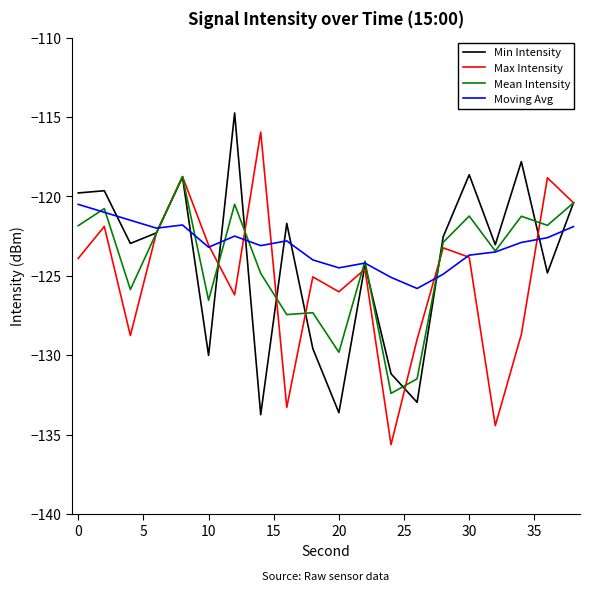

What is the minimum value for Min Intensity?

-133.8